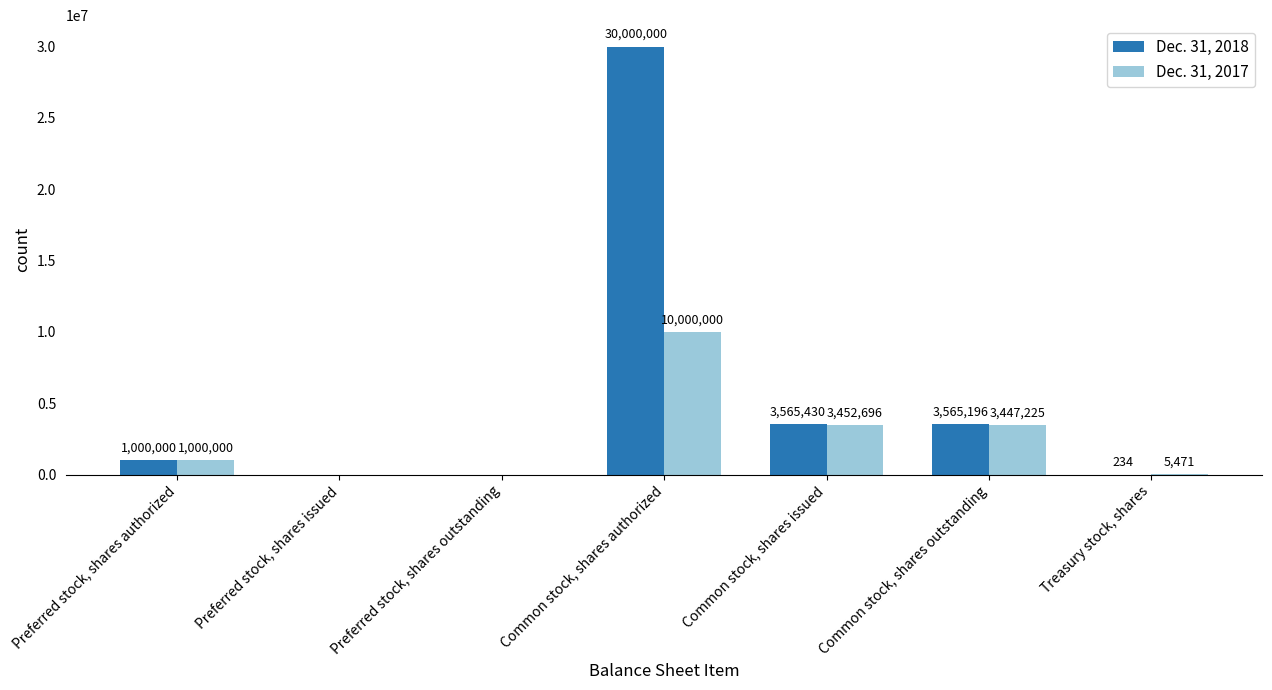

Is it true that Dec. 31, 2018 equals 0 at Preferred stock, shares issued?

True